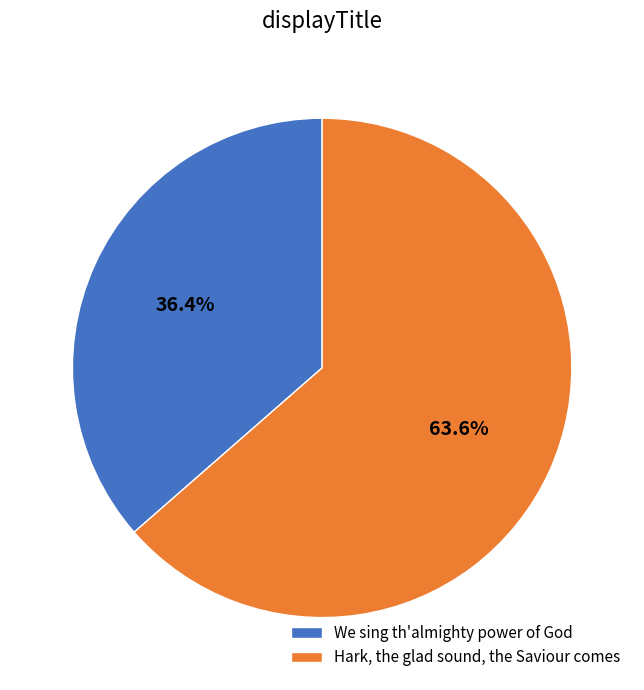

True or false: We sing th'almighty power of God accounts for 43% of the total.

False